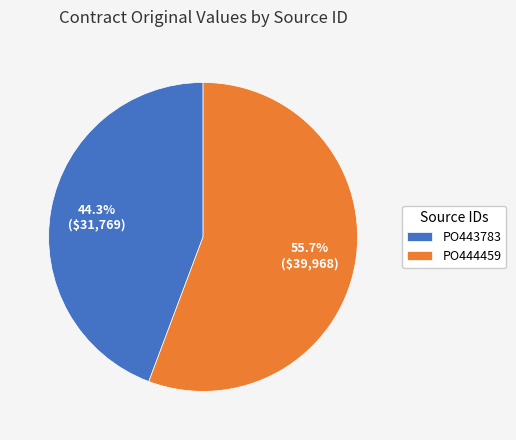

How many segments does this pie chart have?

2